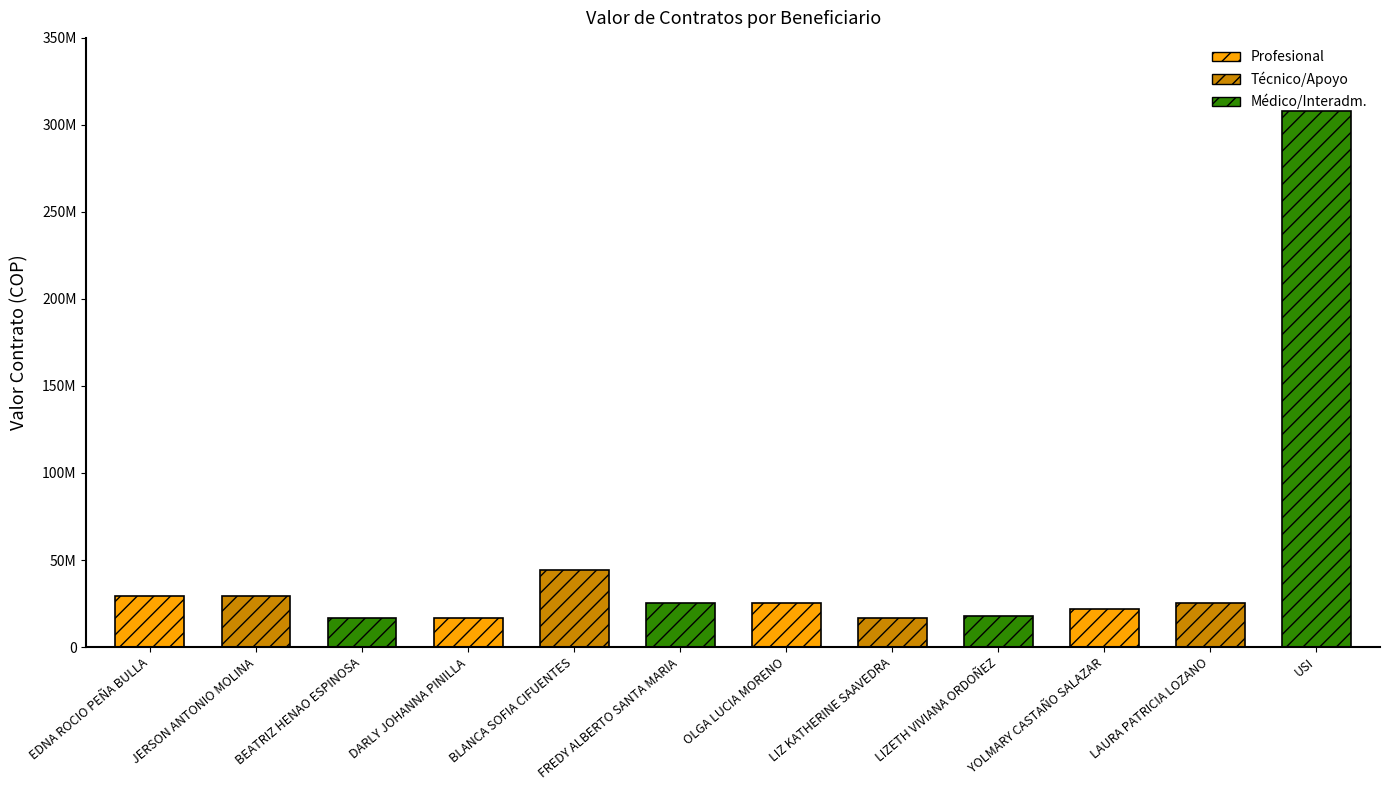

What is the sum of the values at USI and JERSON ANTONIO MOLINA?

337573200